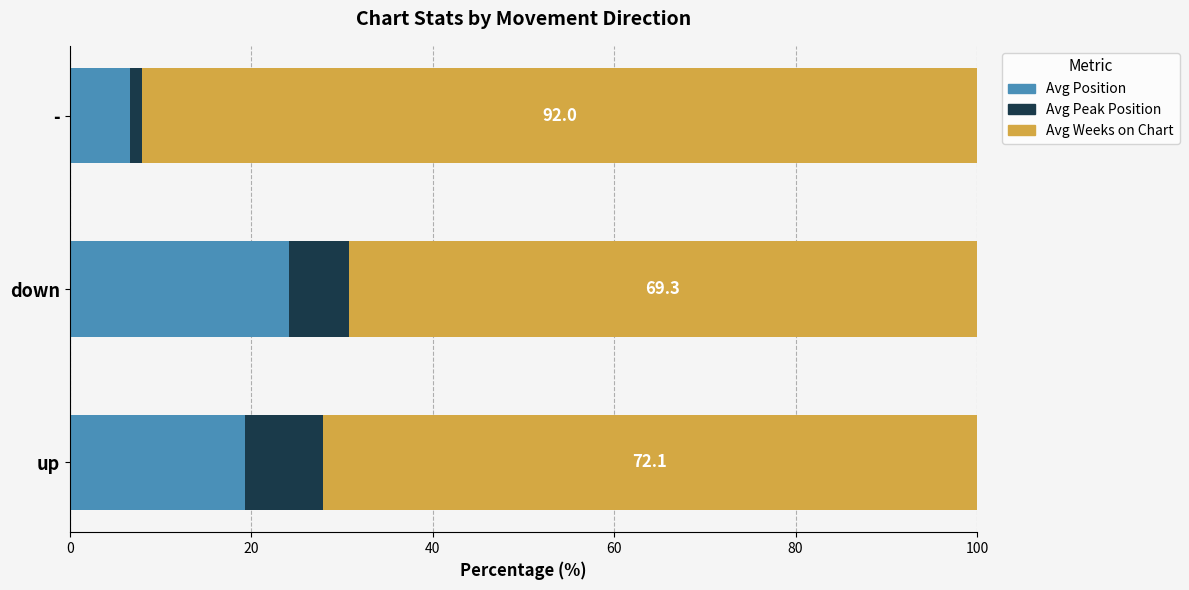

Which category has the highest value in the Avg Position series?

down